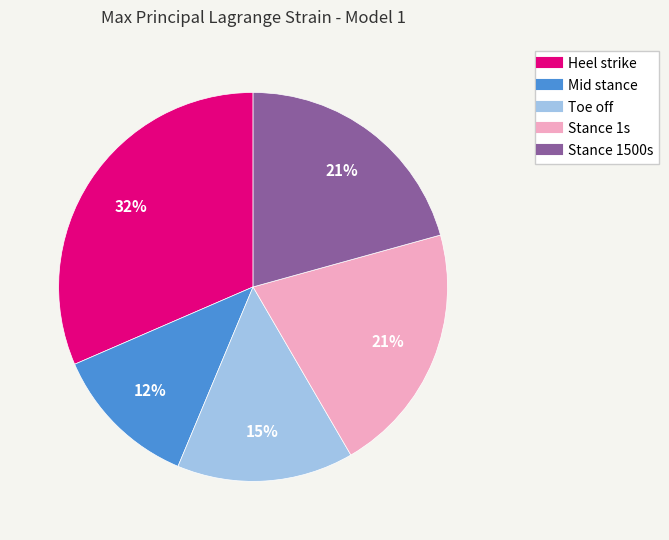

Which category has the smallest portion of the pie?

Mid stance